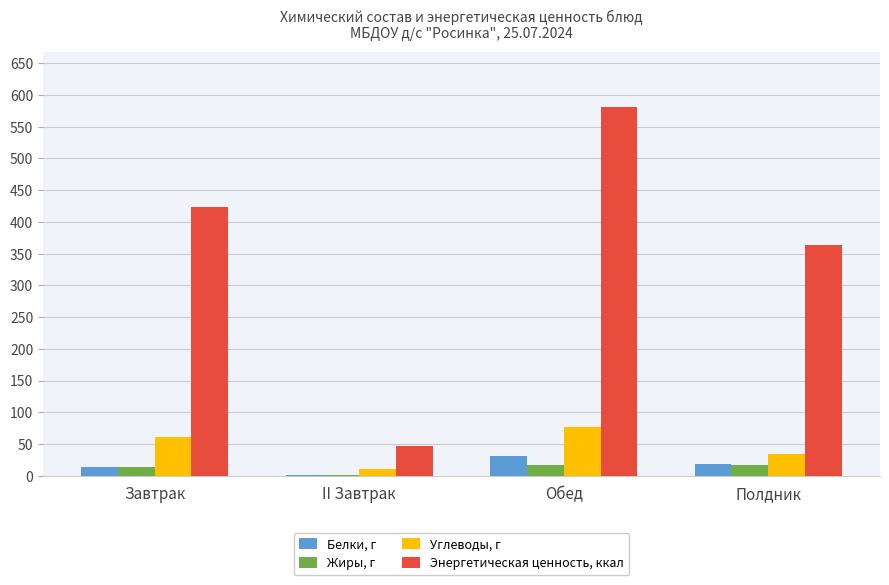

True or false: Белки, г has a value of 30.2 at Обед.

True